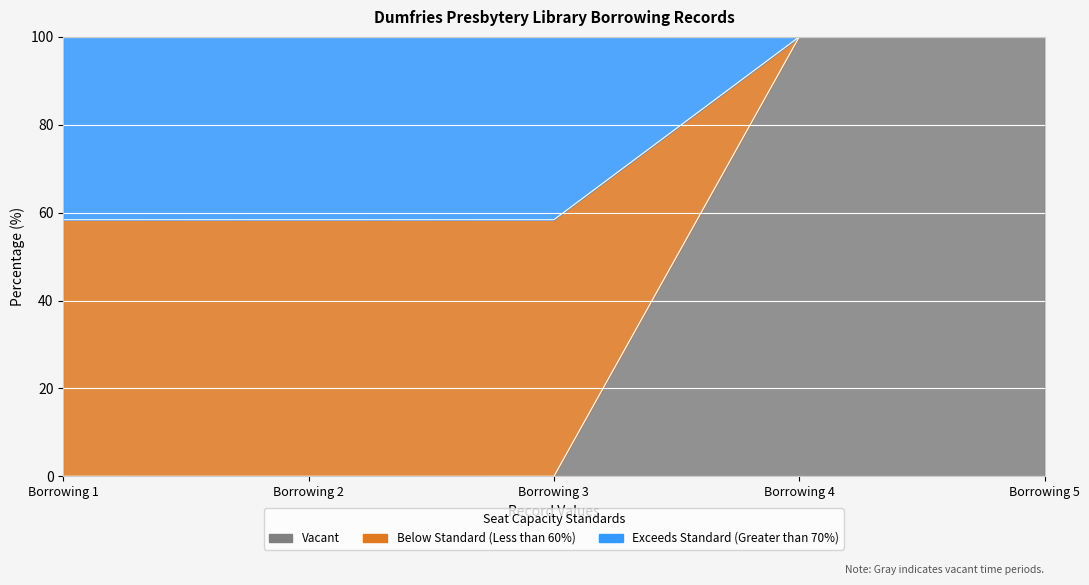

At which category does Below Standard (Less than 60%) reach its first local valley?

Borrowing 2